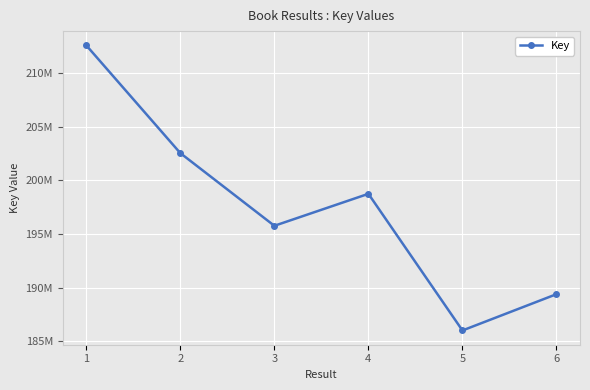

Rank the categories by value from lowest to highest.

5, 6, 3, 4, 2, 1